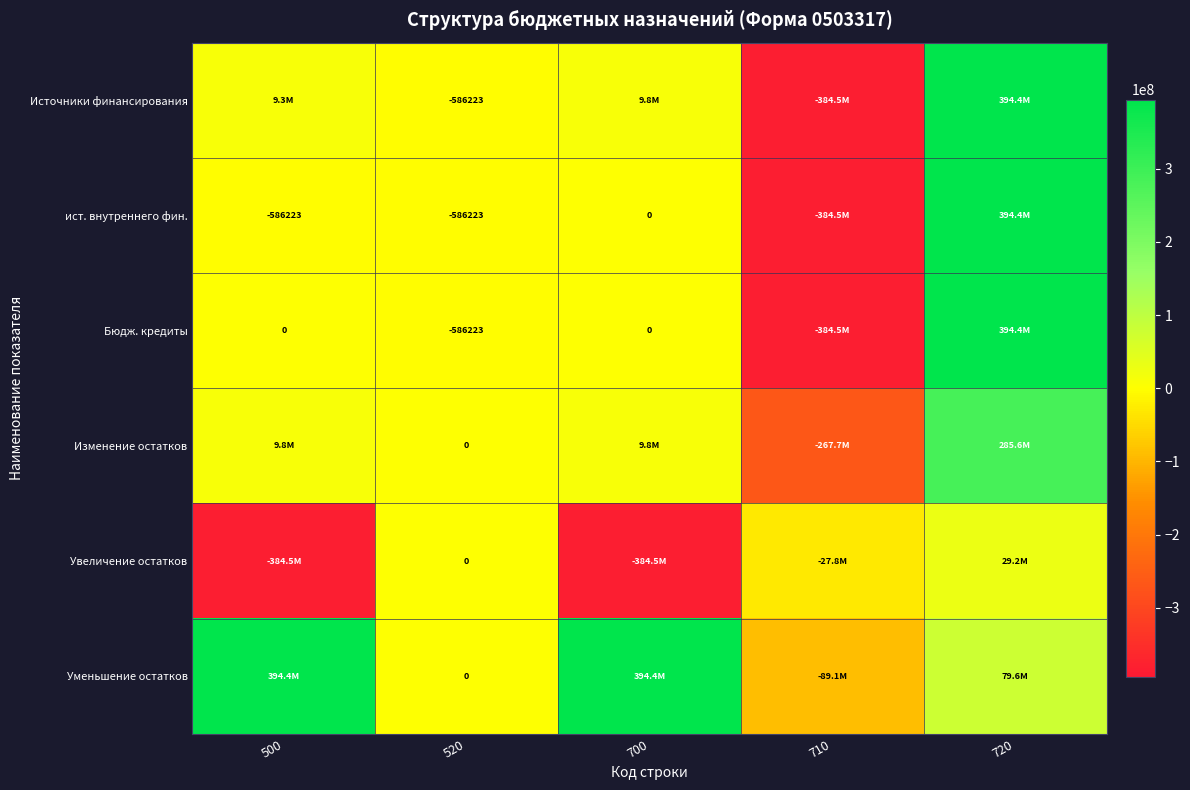

At which category does the chart reach its peak across all series?

720